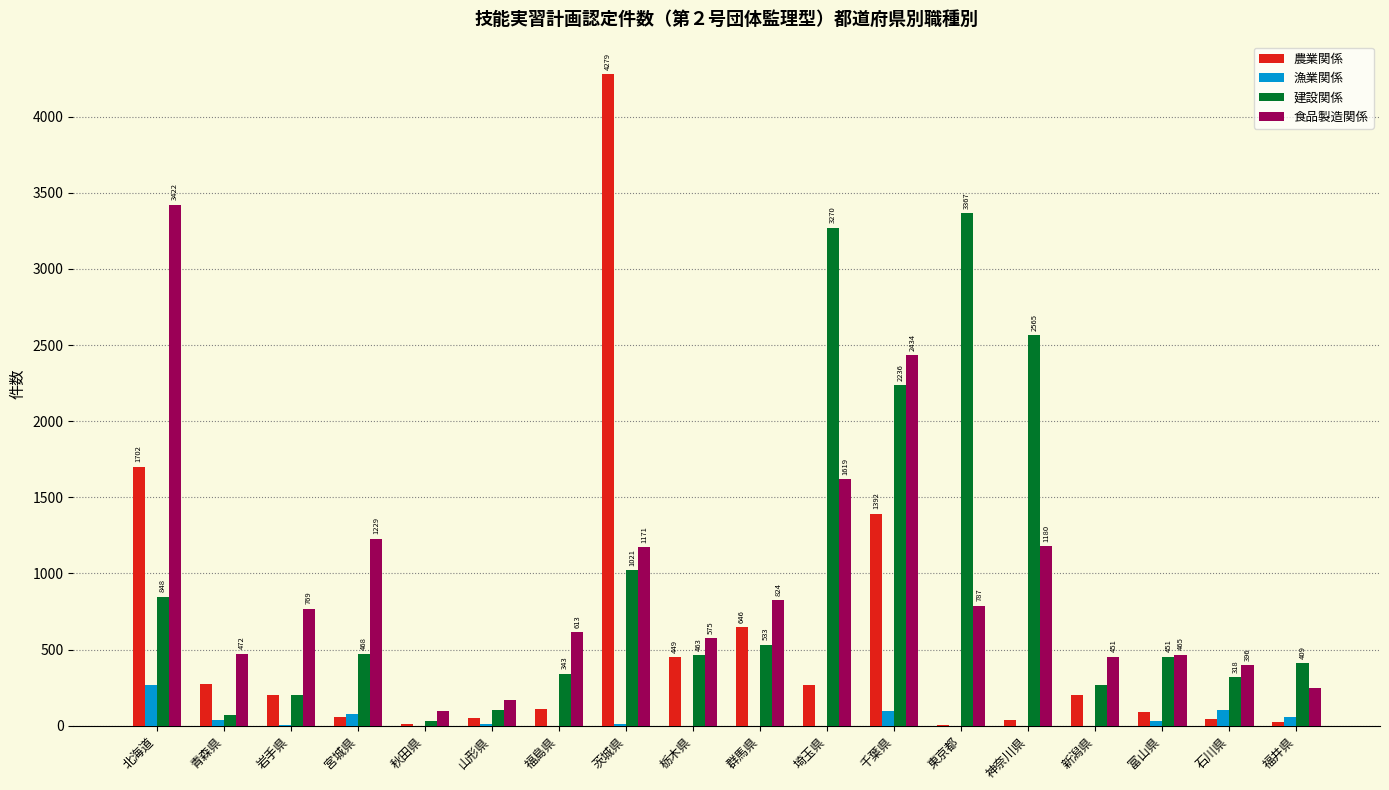

Where is 食品製造関係 nearest to the value 1760?

埼玉県